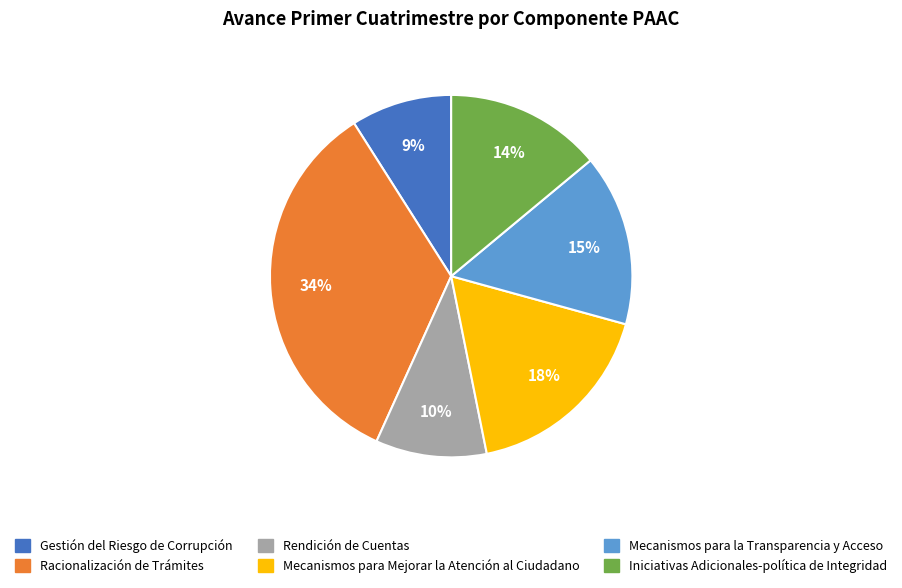

Is Racionalización de Trámites the majority of the pie?

No